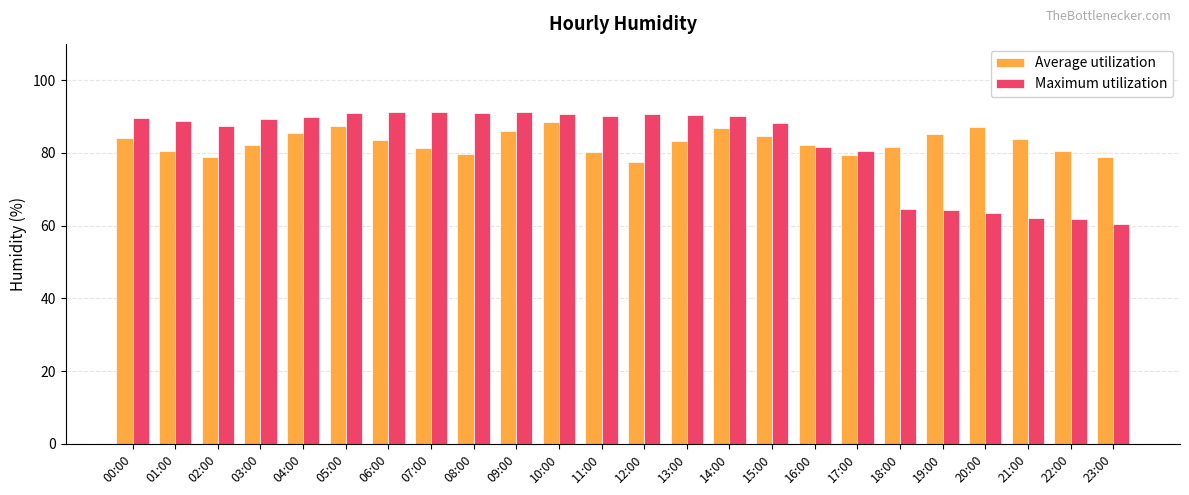

Is the value of Maximum utilization at 03:00 greater than the value of Average utilization at 06:00?

Yes